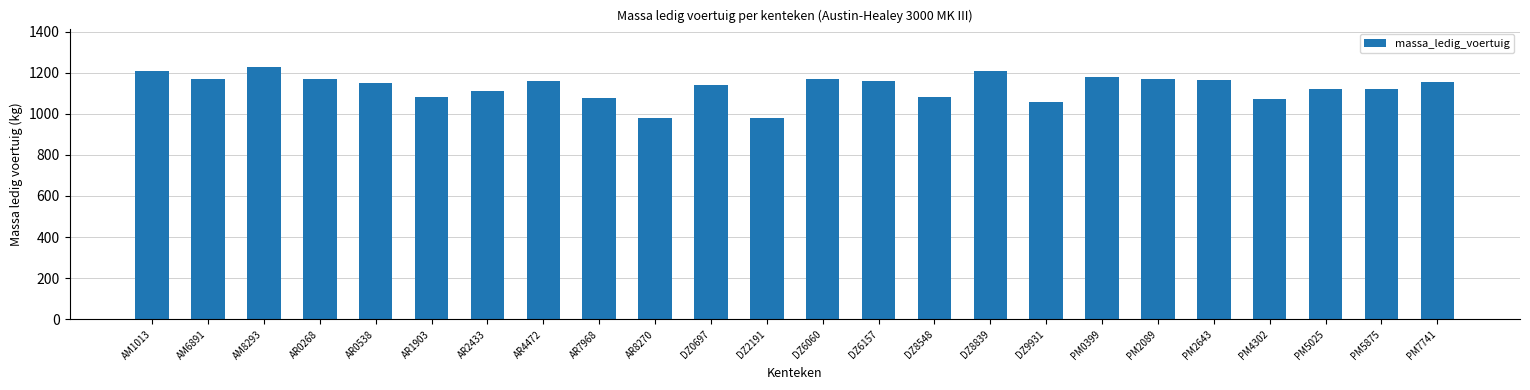

What is the maximum value shown in the chart?

1230